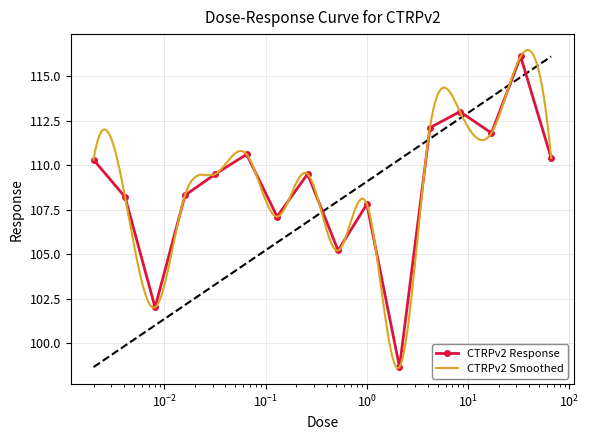

Where is the first local minimum?

0.0081